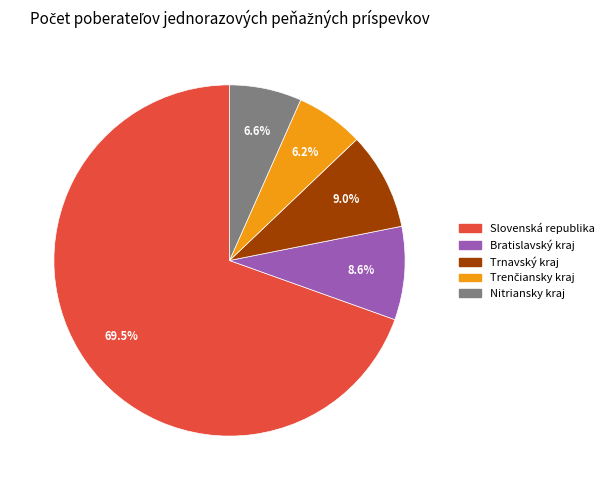

Which slice represents more than half of the pie?

Slovenská republika